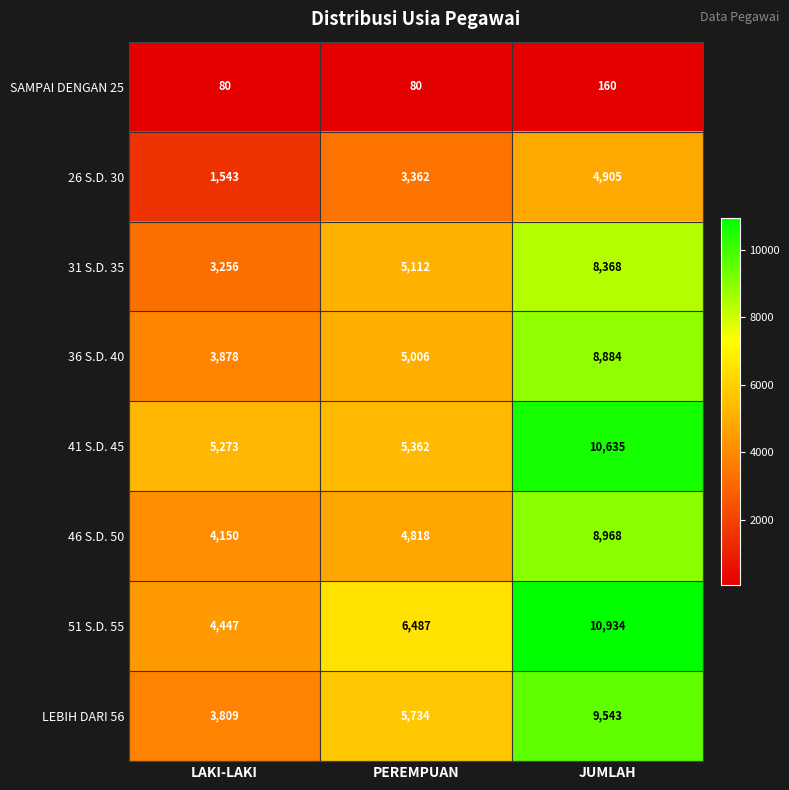

Read the 36 S.D. 40 value at LAKI-LAKI.

3878